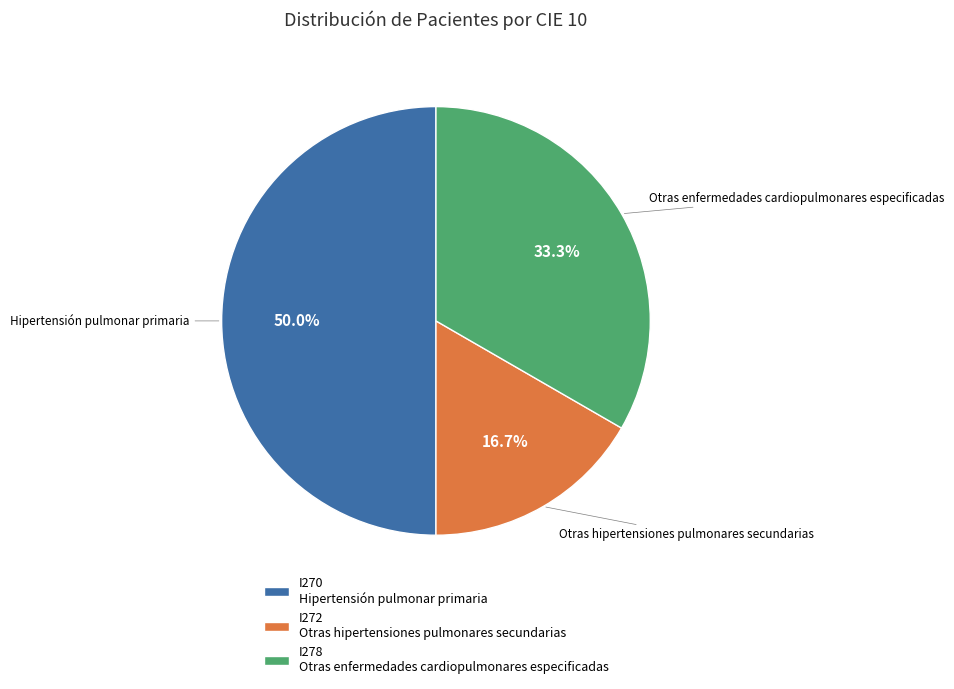

Does I272 account for over 50% of the chart?

No